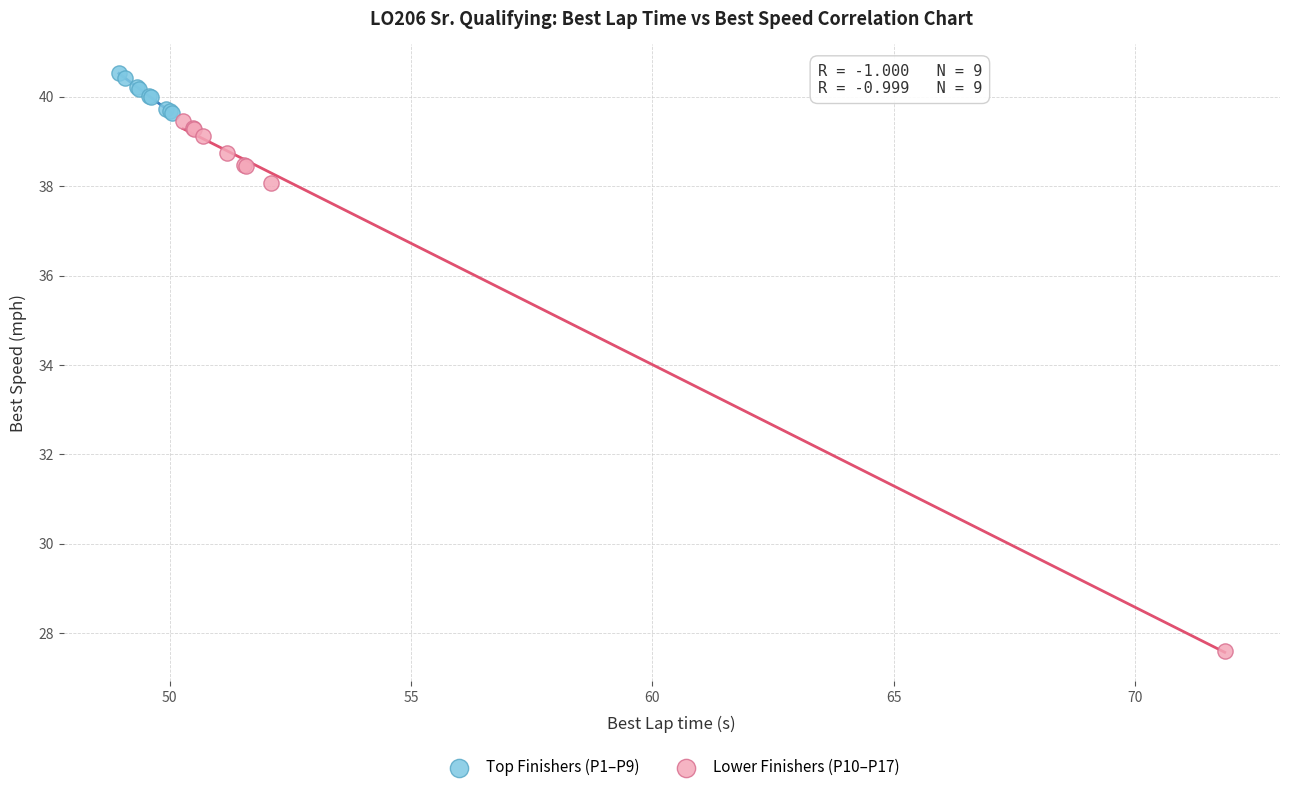

Which series reaches the minimum Y coordinate?

Lower Finishers (P10–P17)